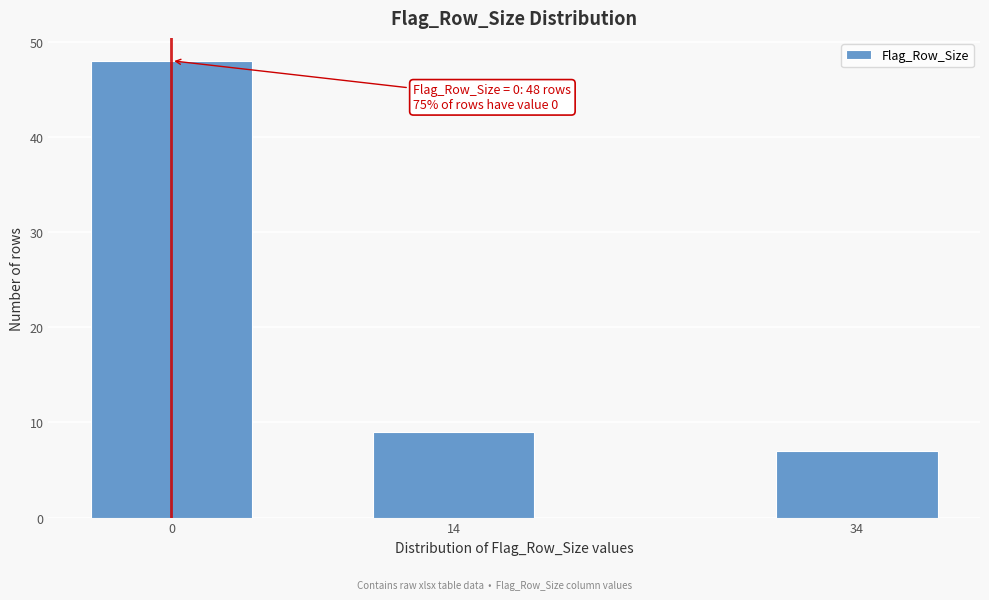

Reading left to right, transcribe all the data shown in this chart.

0=48	14=9	34=7